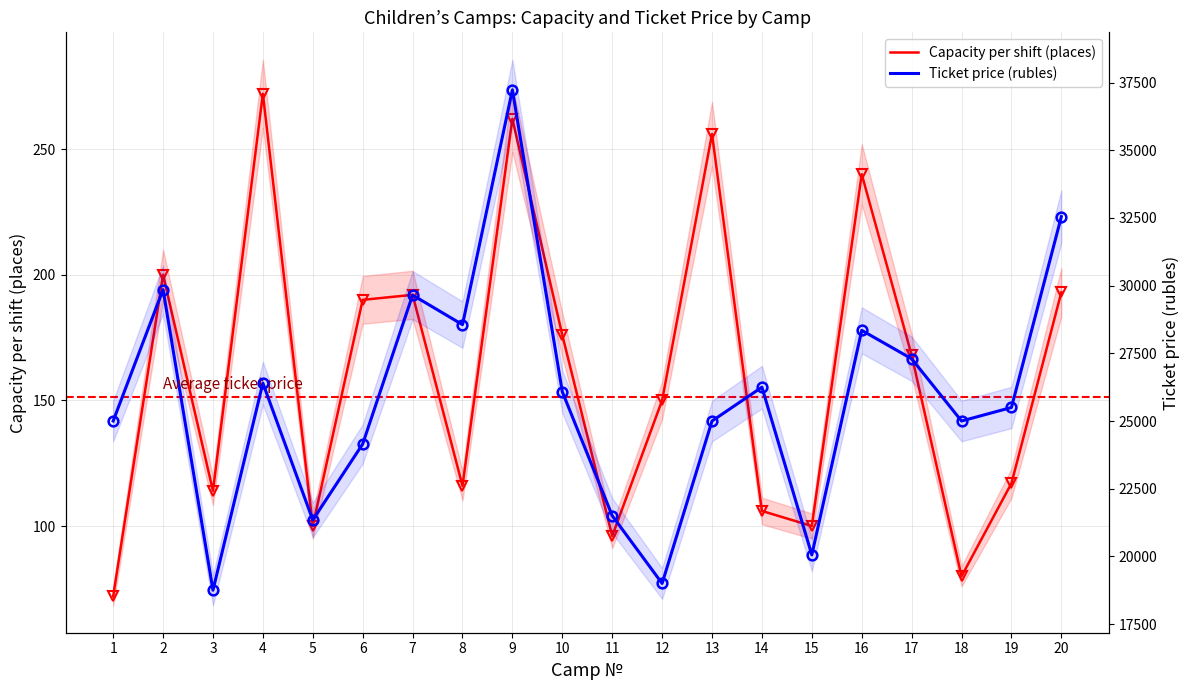

At how many categories does at least one series exceed 4673?

20